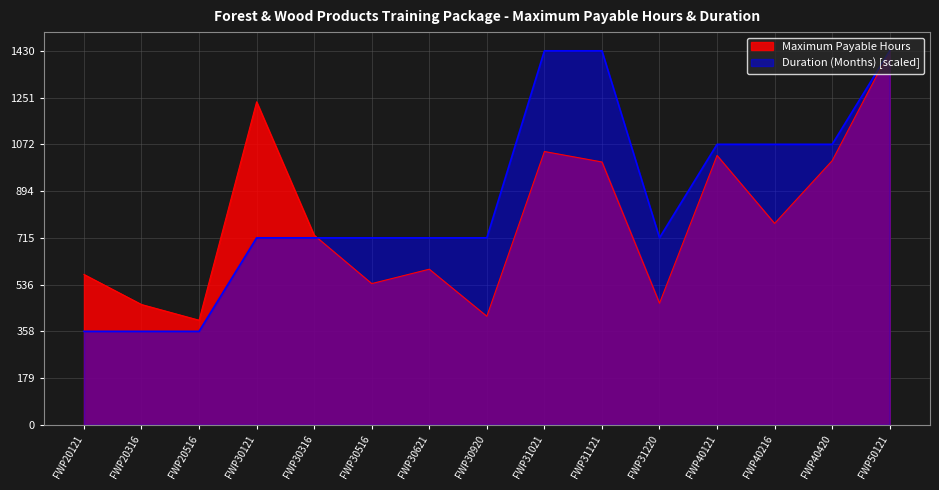

Does the chart display data point markers on the line(s)?

No